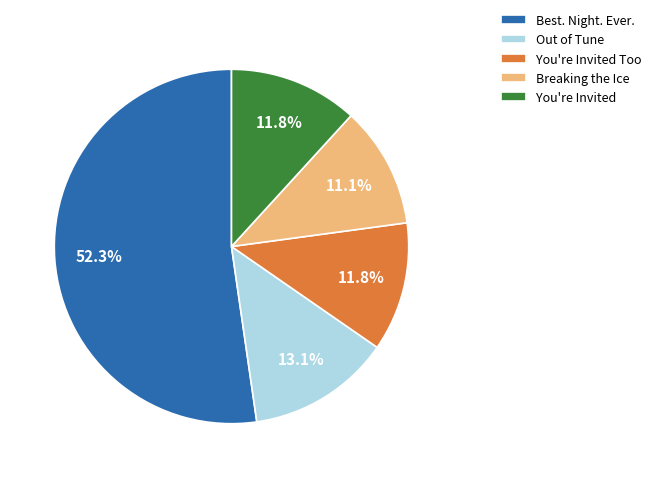

To the nearest percent, what portion does Out of Tune represent?

13%